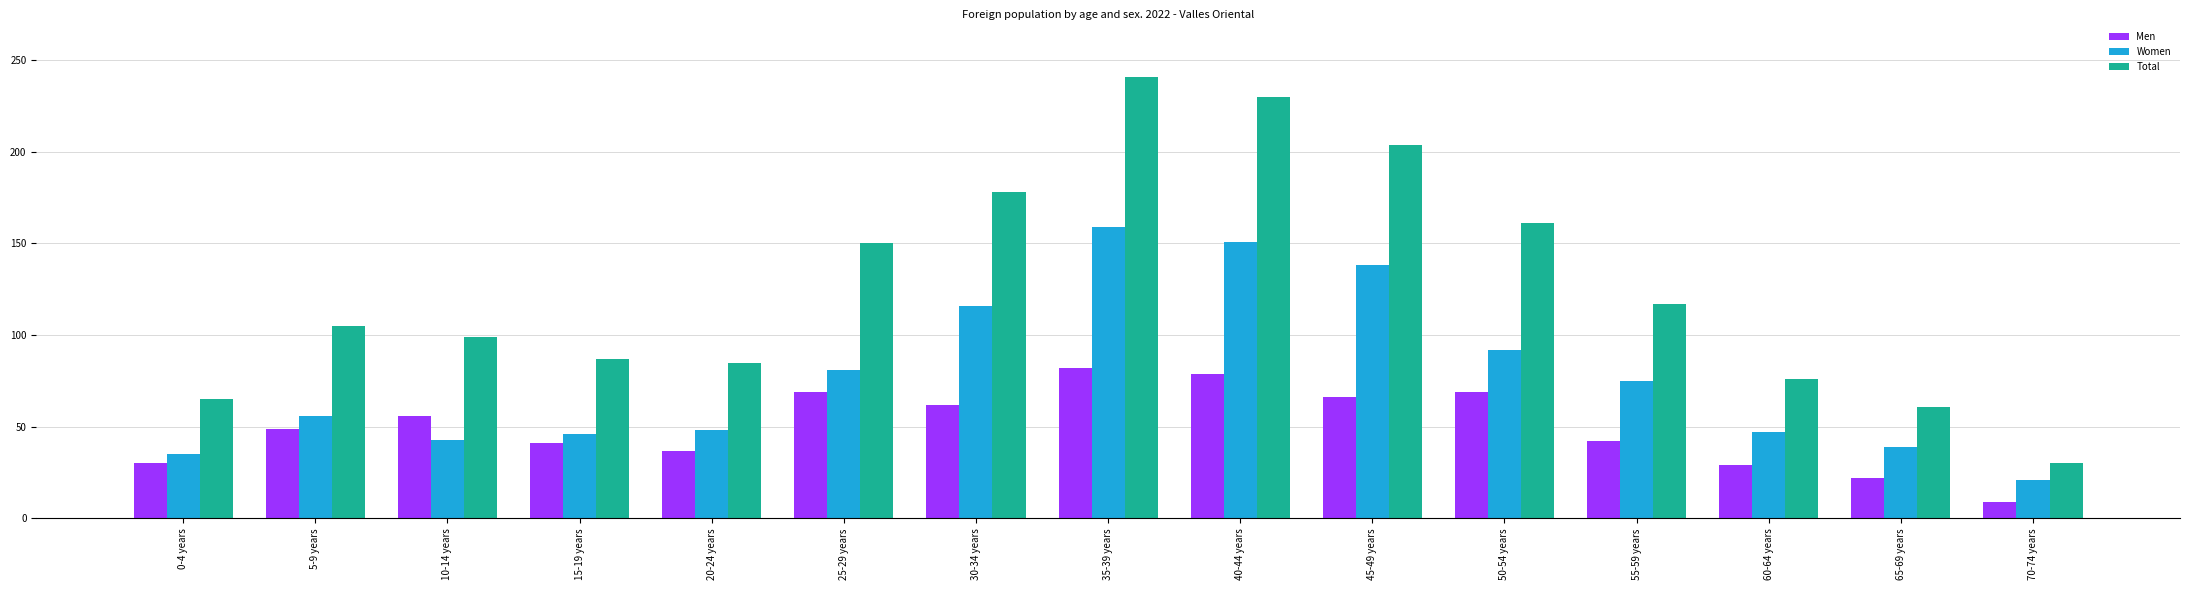

What is the value of the Women bar at the 11th from the left?

92